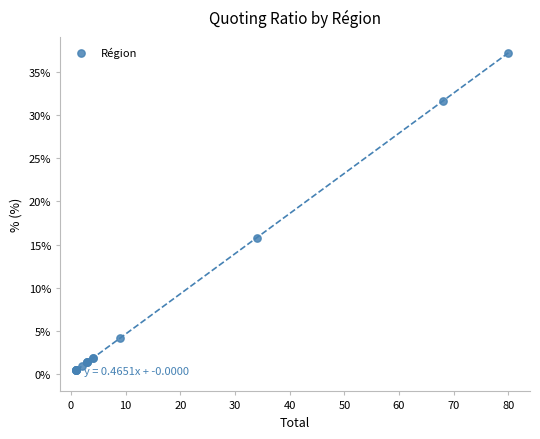

What Y value in the scatter plot is closest to 18?

15.8